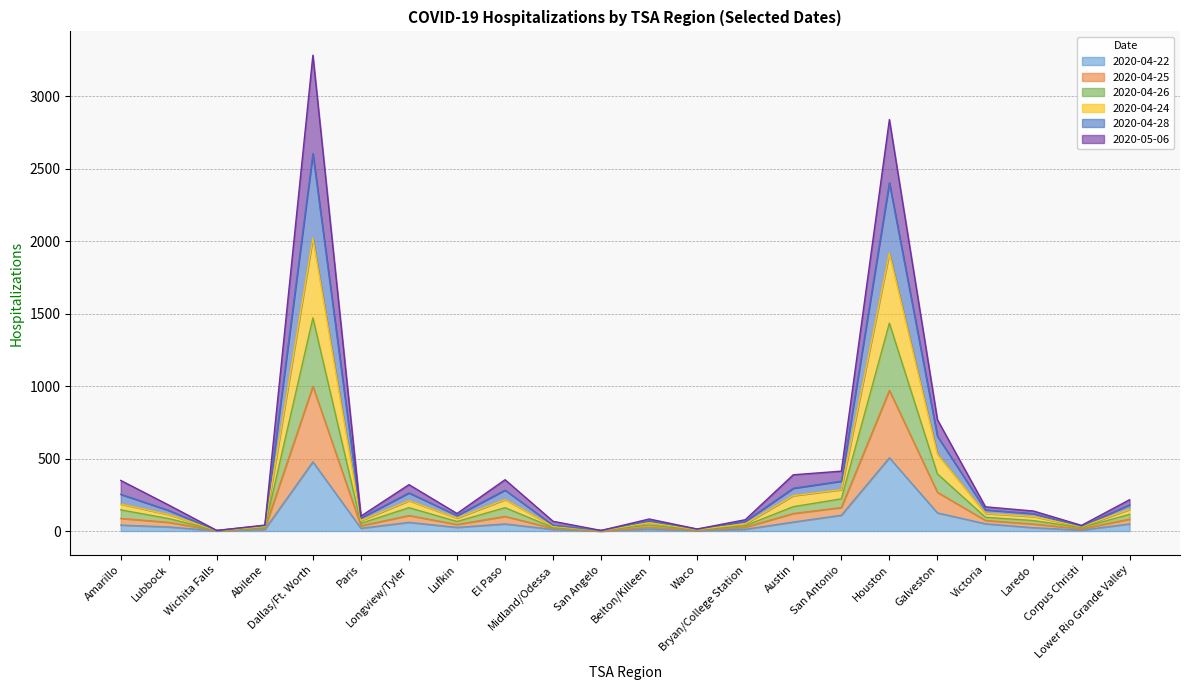

How many interior local peaks does the 2020-04-24 series have?

5